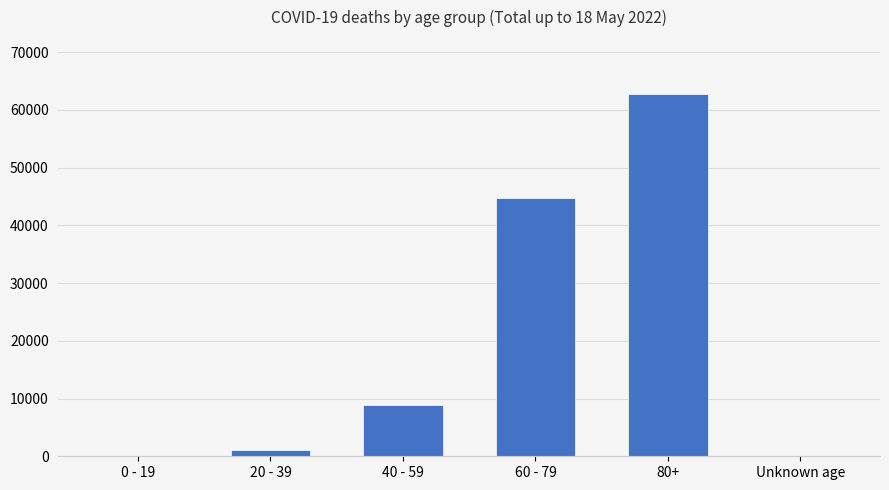

The value at 60 - 79 is 17092. True or false?

False